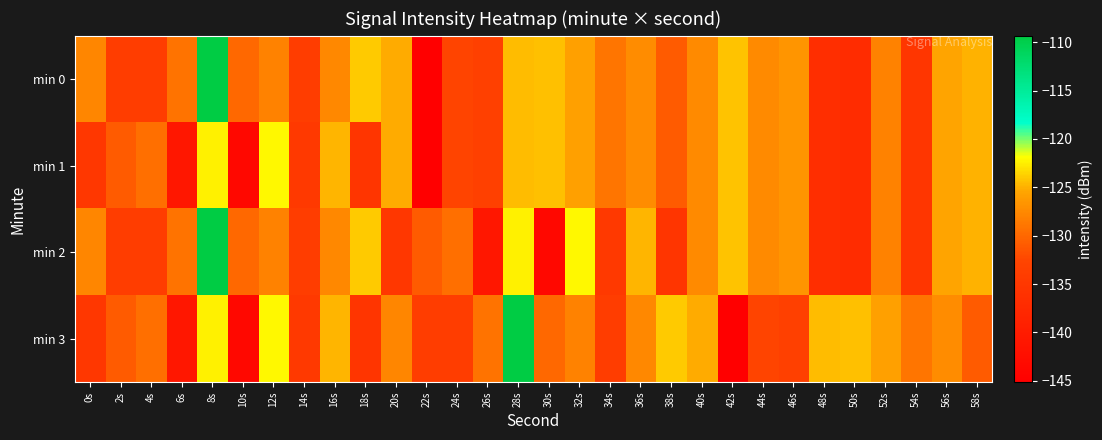

Reading left to right, list all the values displayed in this chart.

min 0: 0s=-127.8	2s=-133.8	4s=-133.8	6s=-129.1	8s=-109.3	10s=-129.9	12s=-128.0	14s=-133.9	16s=-127.5	18s=-123.9	20s=-125.2	22s=-145.1	24s=-132.8	26s=-133.4	28s=-124.6	30s=-124.4	32s=-125.8	34s=-129.0	36s=-127.4	38s=-130.9	40s=-127.4	42s=-124.3	44s=-127.5	46s=-126.5	48s=-136.6	50s=-137.0	52s=-128.1	54s=-135.3	56s=-125.4	58s=-124.9
min 1: 0s=-135.0	2s=-131.0	4s=-129.4	6s=-140.7	8s=-122.4	10s=-143.6	12s=-122.2	14s=-134.6	16s=-124.9	18s=-135.5	20s=-125.2	22s=-145.1	24s=-132.8	26s=-133.4	28s=-124.6	30s=-124.4	32s=-125.8	34s=-129.0	36s=-127.4	38s=-130.9	40s=-127.4	42s=-124.3	44s=-127.5	46s=-126.5	48s=-136.6	50s=-137.0	52s=-128.1	54s=-135.3	56s=-125.4	58s=-124.9
min 2: 0s=-127.8	2s=-133.8	4s=-133.8	6s=-129.1	8s=-109.3	10s=-129.9	12s=-128.0	14s=-133.9	16s=-127.5	18s=-123.9	20s=-135.0	22s=-131.0	24s=-129.4	26s=-140.7	28s=-122.4	30s=-143.6	32s=-122.2	34s=-134.6	36s=-124.9	38s=-135.5	40s=-127.4	42s=-124.3	44s=-127.5	46s=-126.5	48s=-136.6	50s=-137.0	52s=-128.1	54s=-135.3	56s=-125.4	58s=-124.9
min 3: 0s=-135.0	2s=-131.0	4s=-129.4	6s=-140.7	8s=-122.4	10s=-143.6	12s=-122.2	14s=-134.6	16s=-124.9	18s=-135.5	20s=-127.8	22s=-133.8	24s=-133.8	26s=-129.1	28s=-109.3	30s=-129.9	32s=-128.0	34s=-133.9	36s=-127.5	38s=-123.9	40s=-125.2	42s=-145.1	44s=-132.8	46s=-133.4	48s=-124.6	50s=-124.4	52s=-125.8	54s=-129.0	56s=-127.4	58s=-130.9